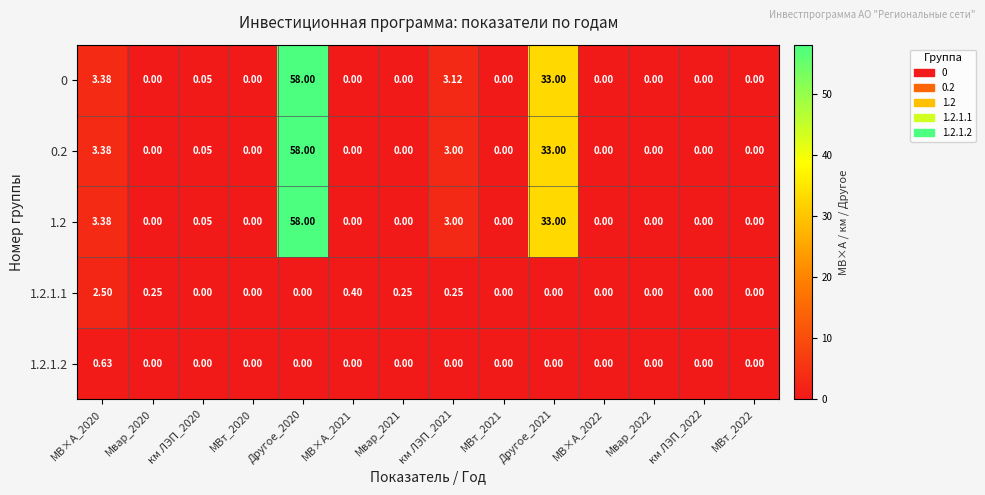

Which series has the largest total across all categories?

0